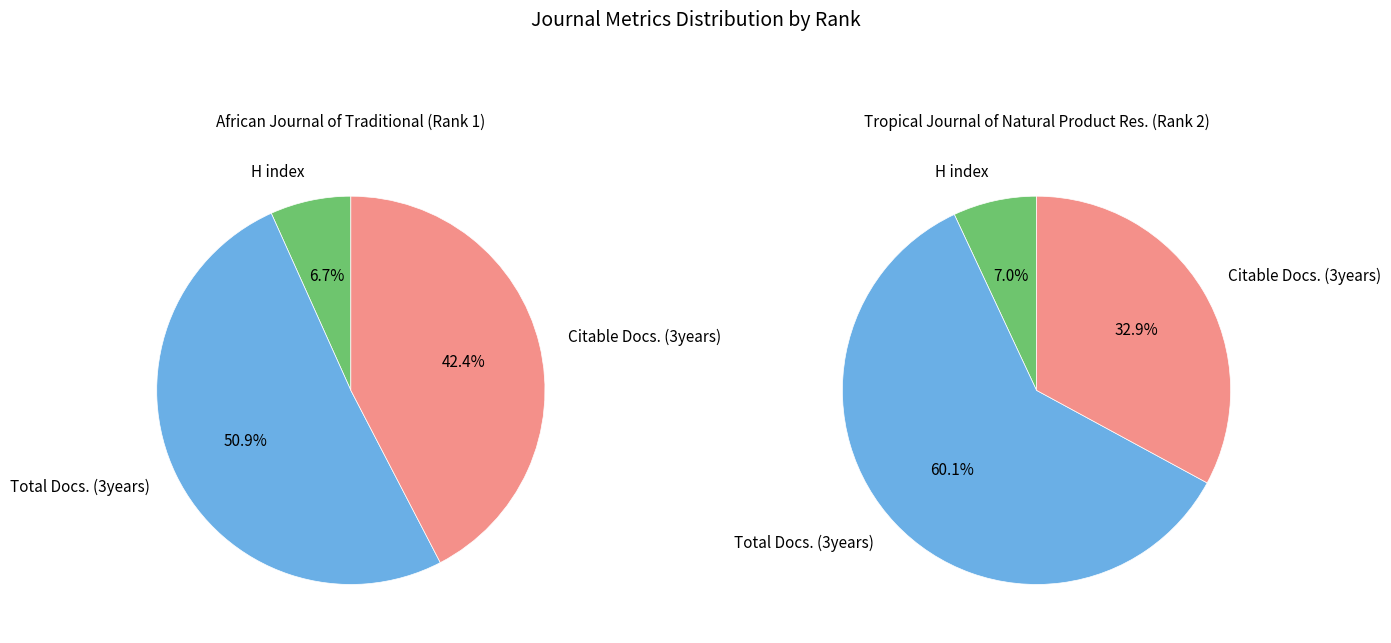

Is it true that H index is 7% of the pie?

True